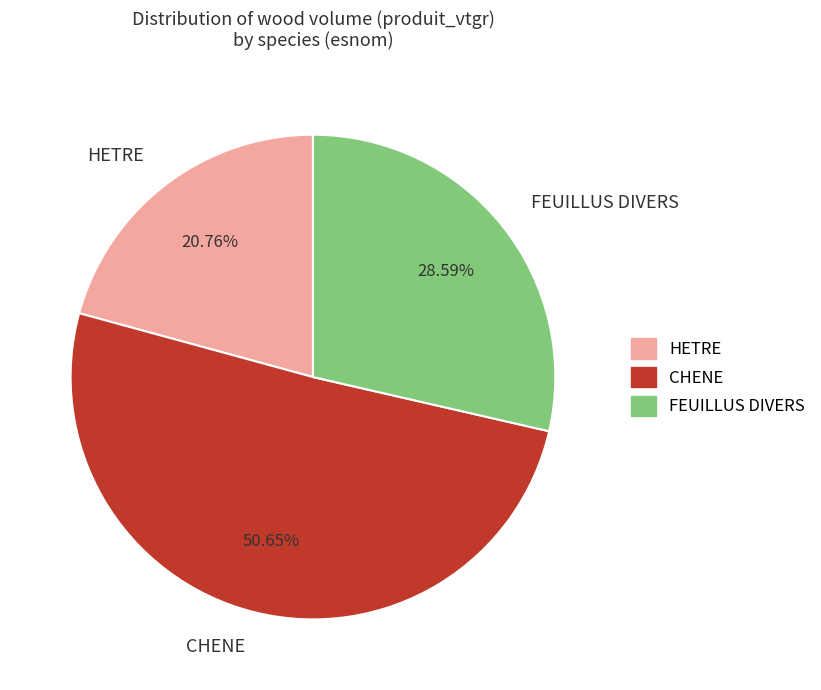

What is the smallest slice in the pie chart?

HETRE